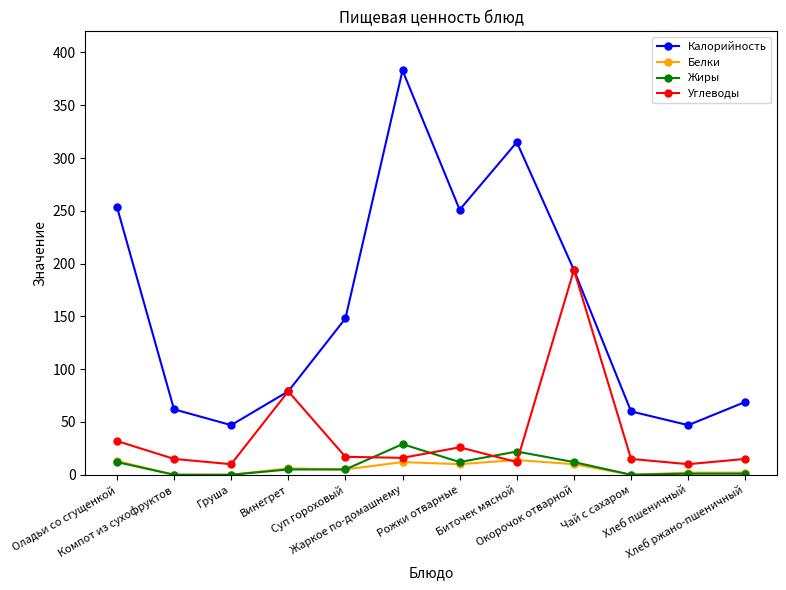

True or false: Жиры and Углеводы cross at least once.

True